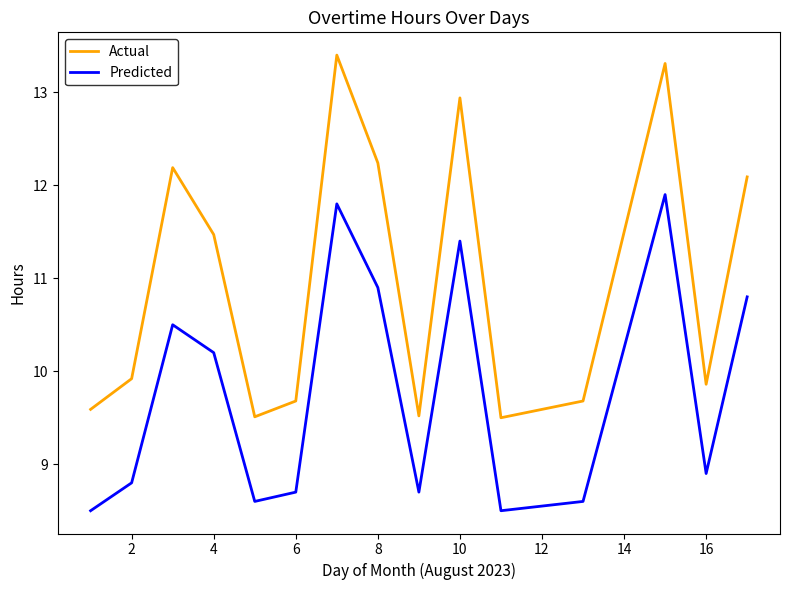

True or false: Actual and Predicted cross at least once.

False